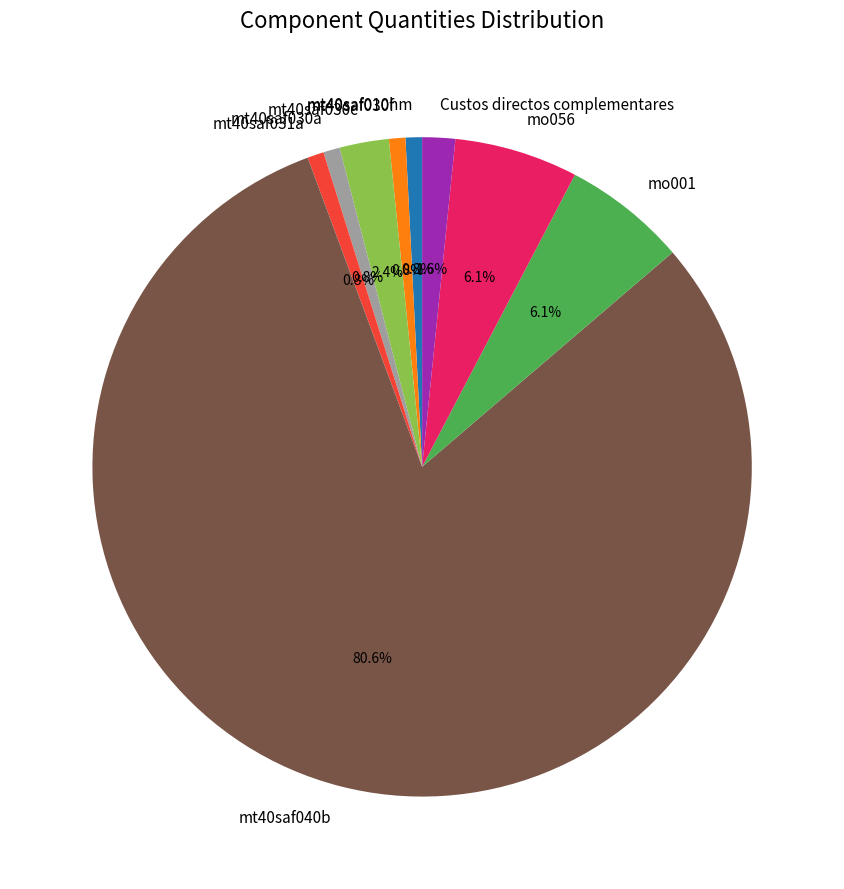

Is there a majority slice in this chart?

Yes